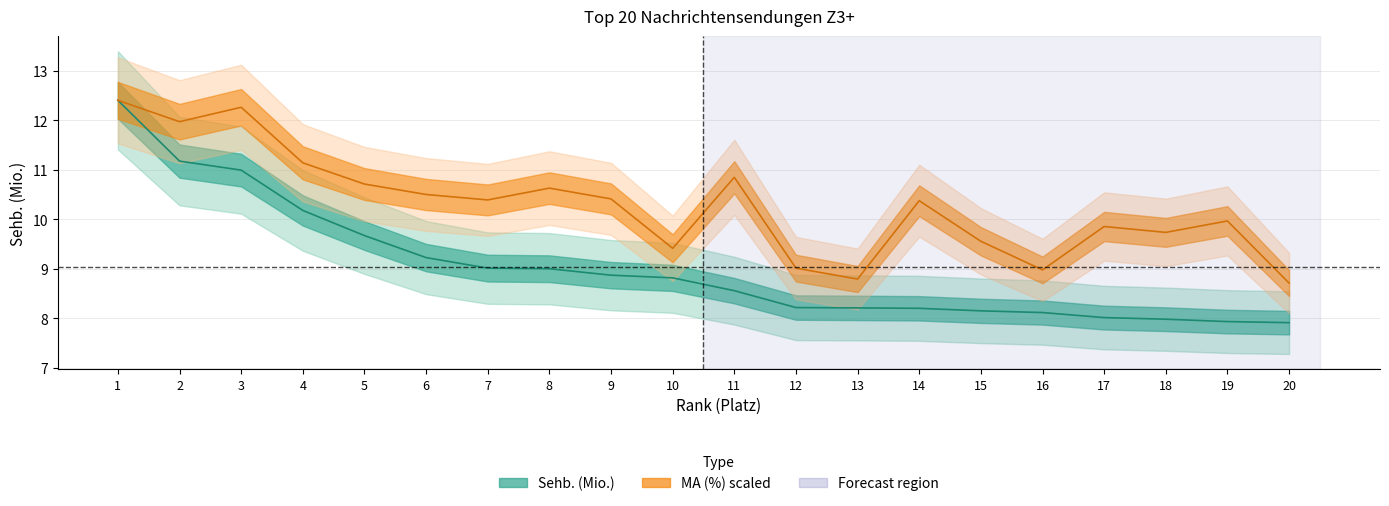

Reading left to right, list all the values displayed in this chart.

Sehb. (Mio.): 12.4	11.2	11.0	10.2	9.7	9.2	9.0	9.0	8.9	8.8	8.6	8.2	8.2	8.2	8.2	8.1	8.0	8.0	7.9	7.9
MA (%): 12.4	12.0	12.3	11.1	10.7	10.5	10.4	10.6	10.4	9.4	10.8	9.0	8.8	10.4	9.6	9.0	9.9	9.7	10.0	8.7